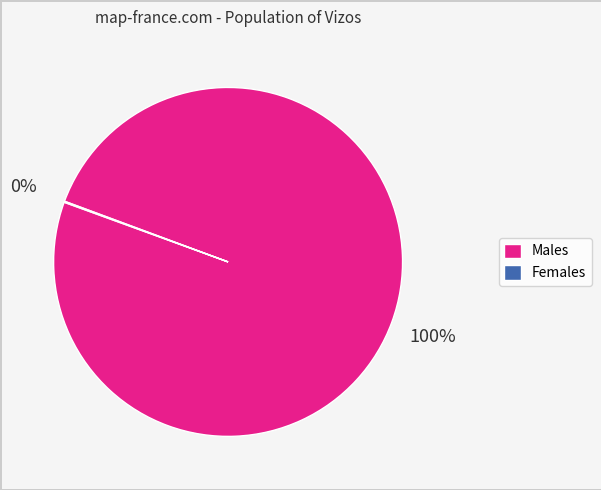

Which category has the biggest portion of the pie?

Males